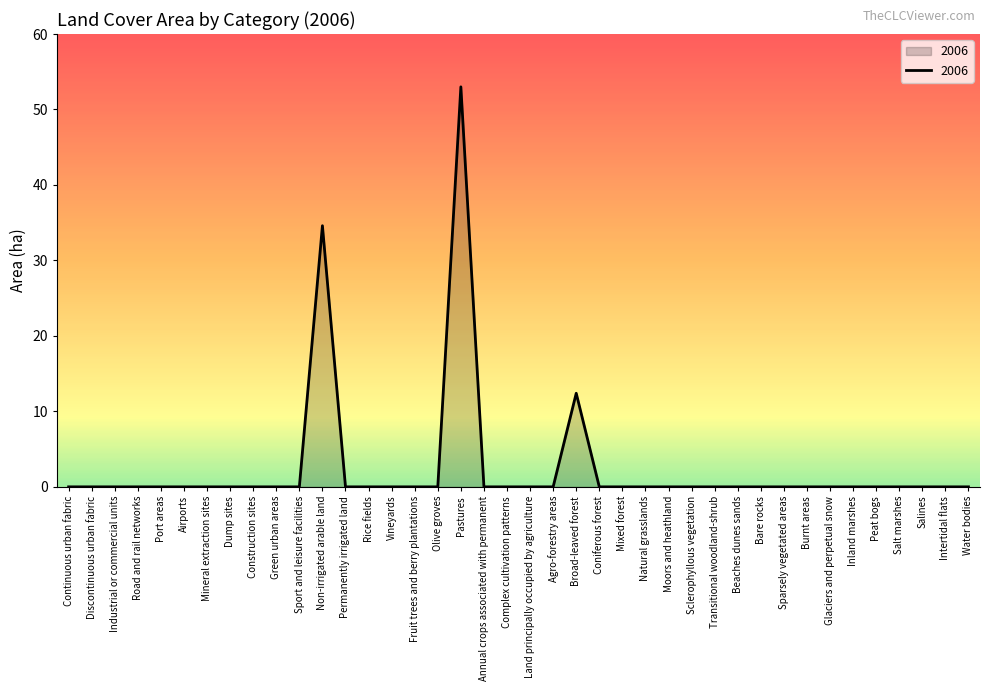

The chart shows a value of -23.4 at Permanently irrigated land. True or false?

False